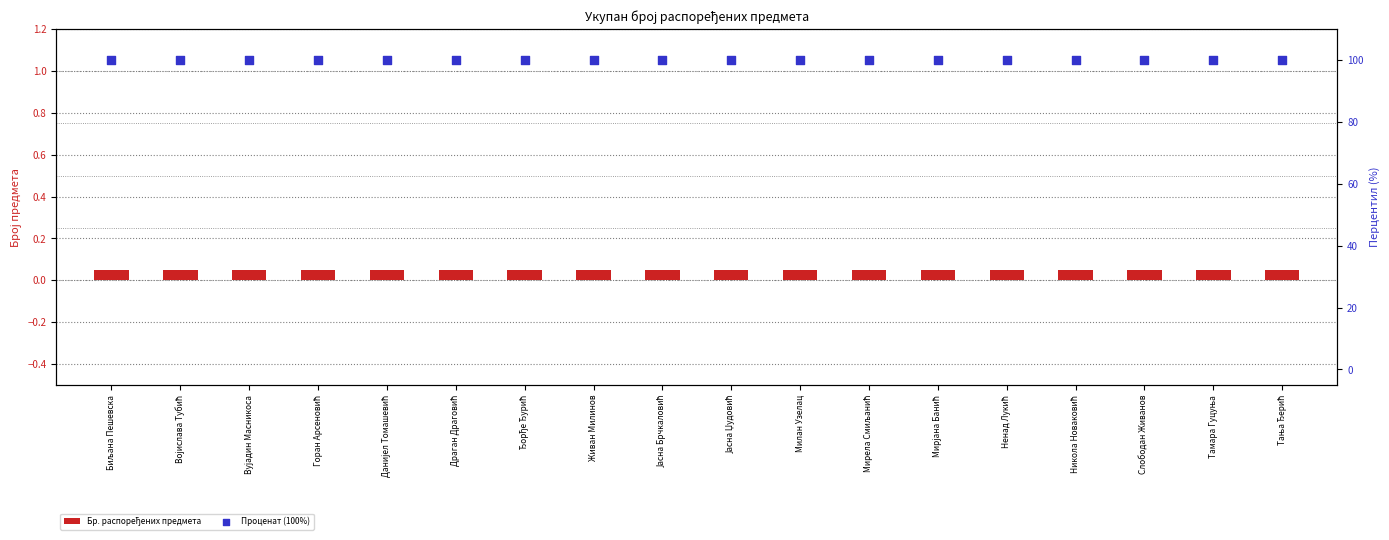

What are all the series names shown in the legend?

Бр. распоређених предмета, Проценат (100%)